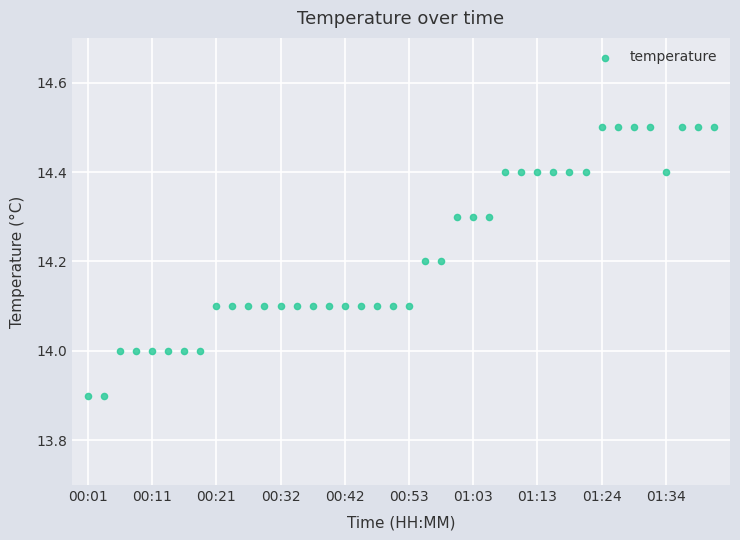

What is the range of Y values (max minus min)?

0.6